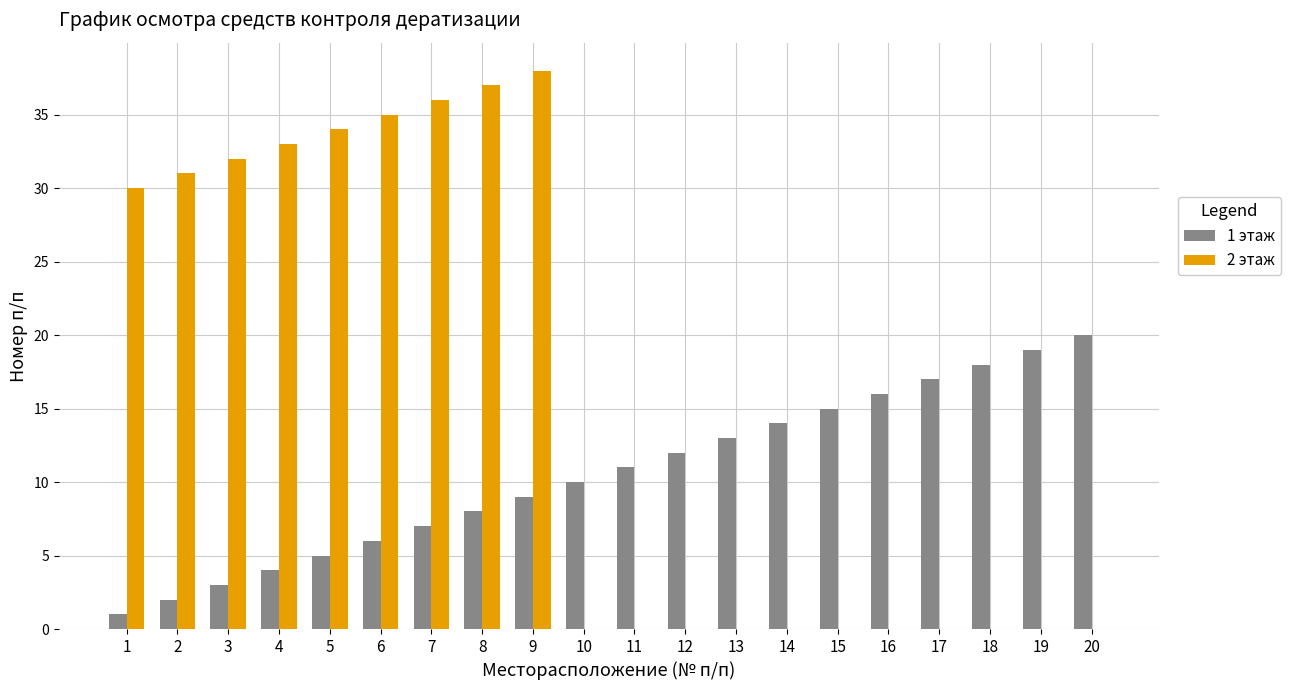

At which category is the sum across all series the highest?

9